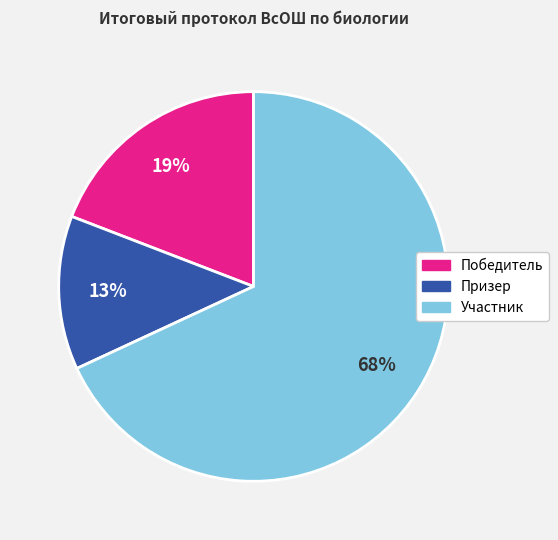

Count the number of slices in the pie.

3